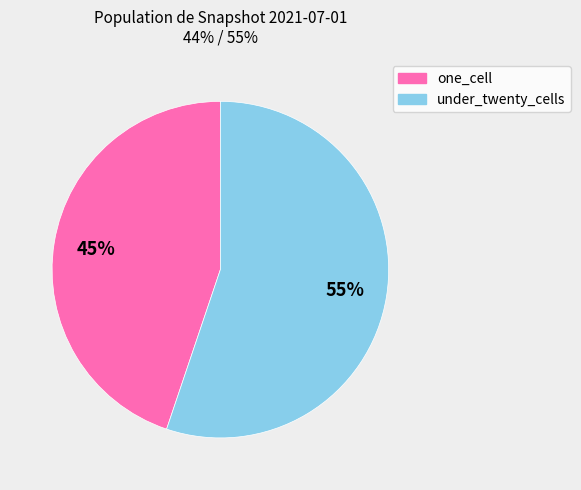

How many slices are in this pie chart?

2